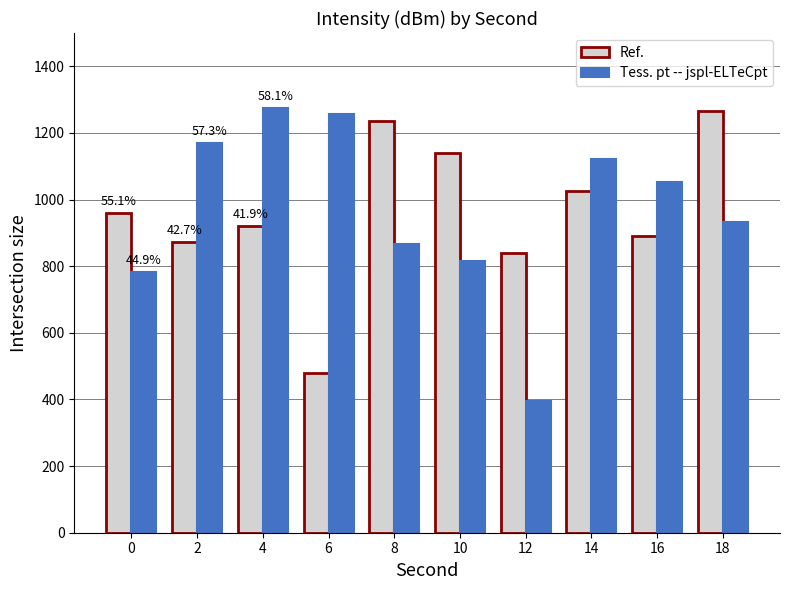

Which series has the widest spread of values?

Tess. pt -- jspl-ELTeCpt